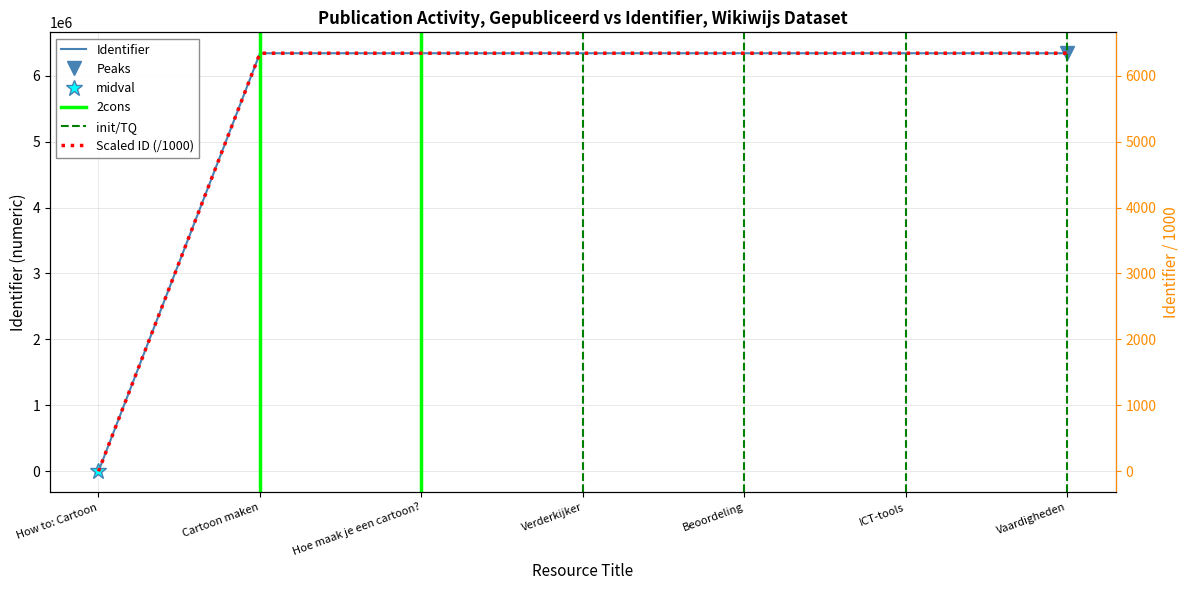

Which has a higher value, ICT-tools or How to: Cartoon?

ICT-tools